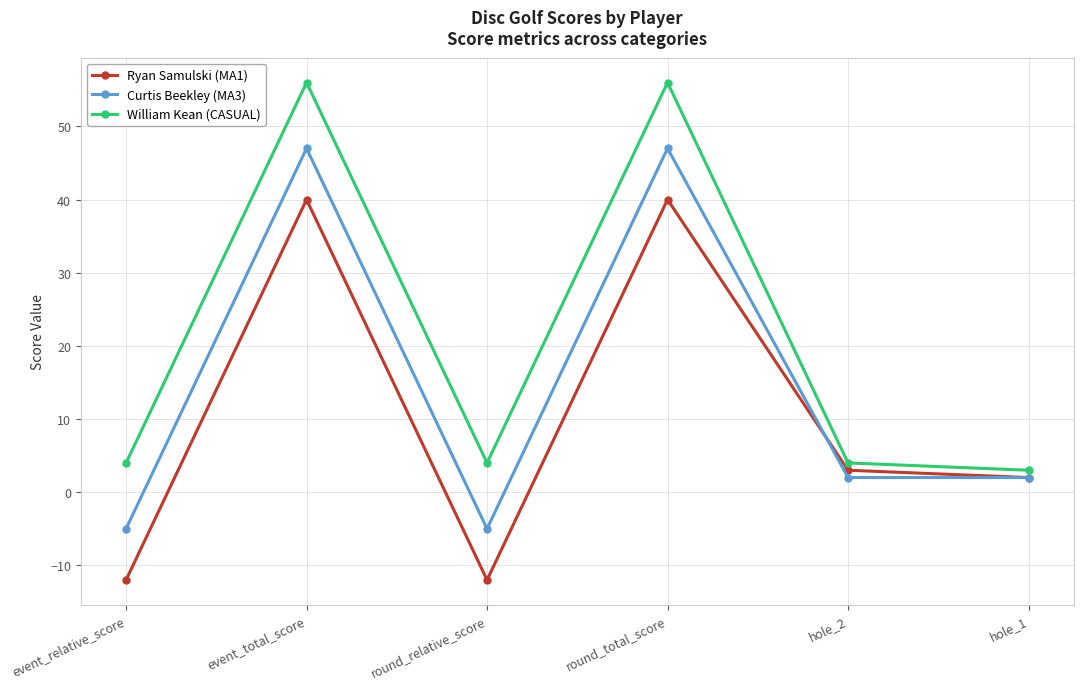

What is the average value of the William Kean (CASUAL) series?

21